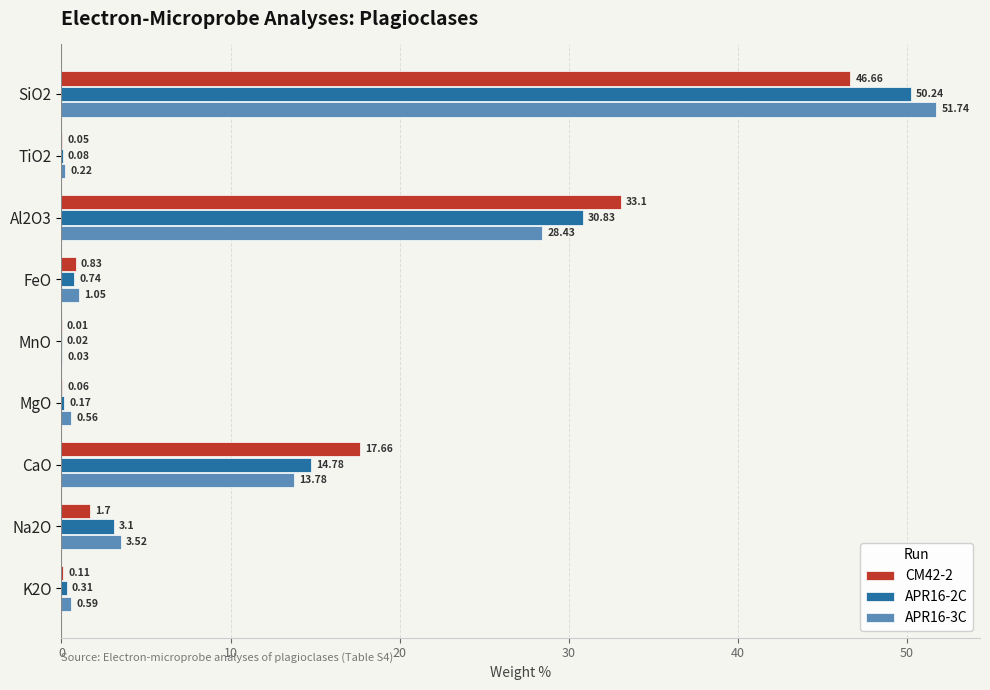

What is the sum of all APR16-3C values?

99.9